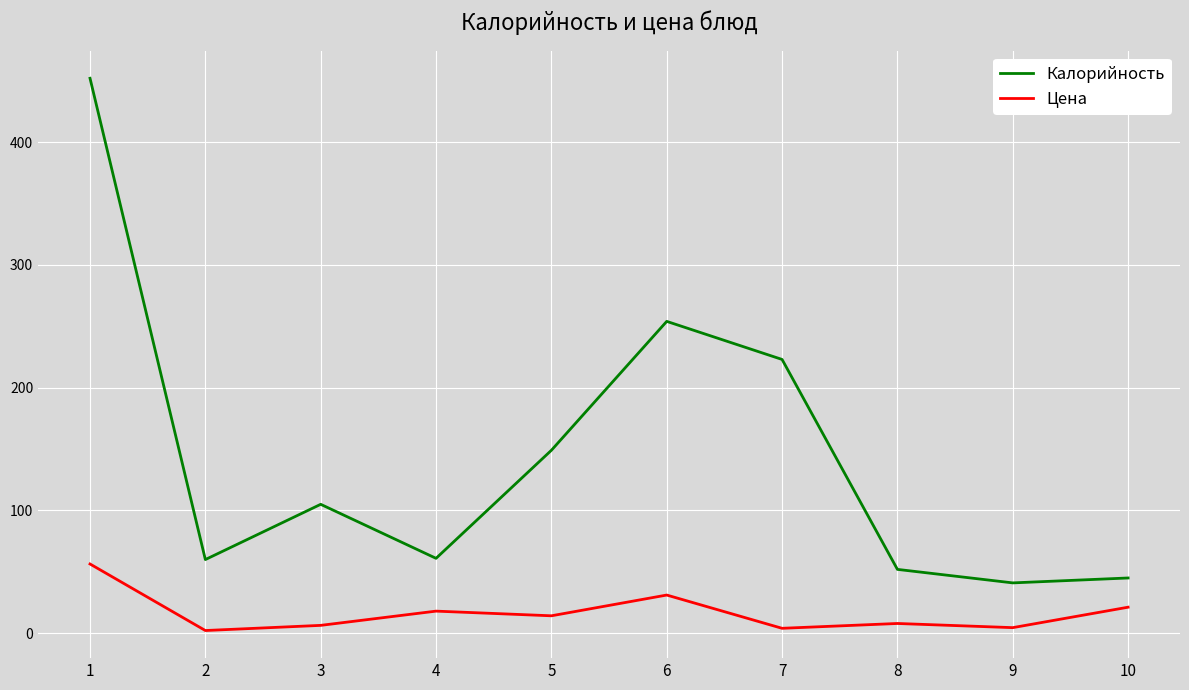

True or false: Калорийность has more than 1 interior local peaks.

True